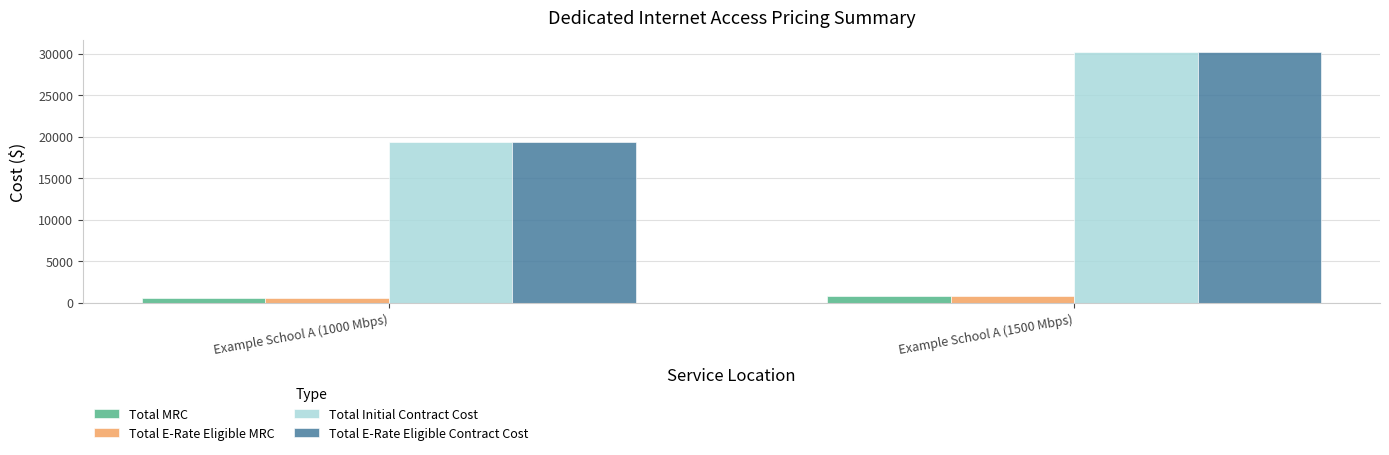

Is it true that Total Initial Contract Cost equals 52176.2 at Example School A (1500 Mbps)?

False